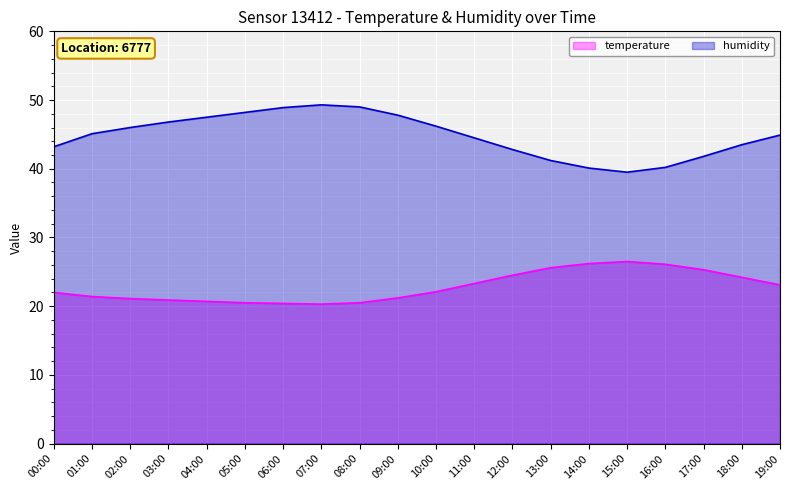

At how many categories does at least one series exceed 47?

6